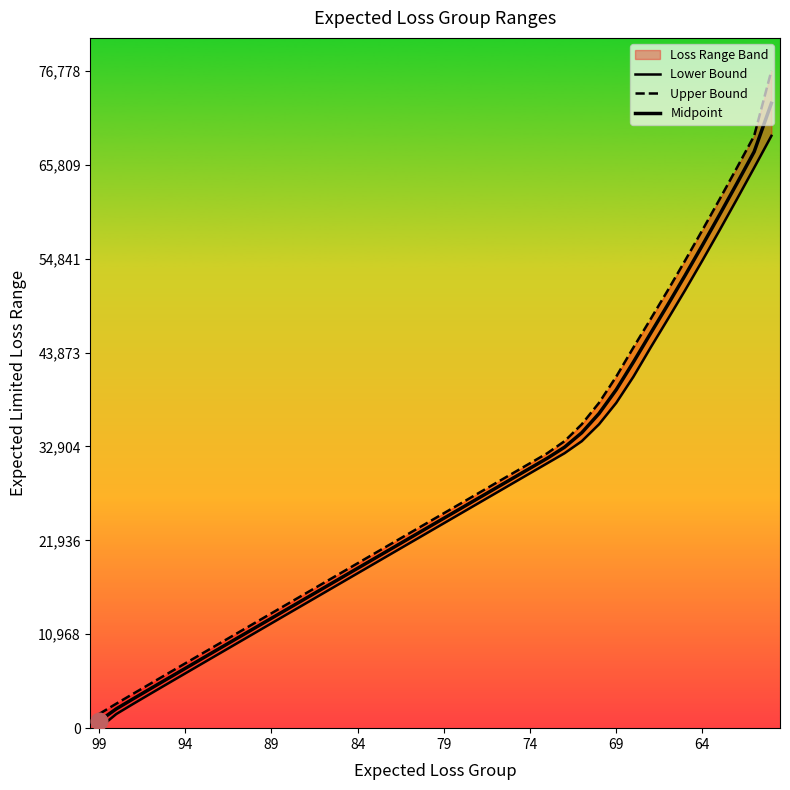

True or false: Lower Bound and Upper Bound intersect in this chart.

False